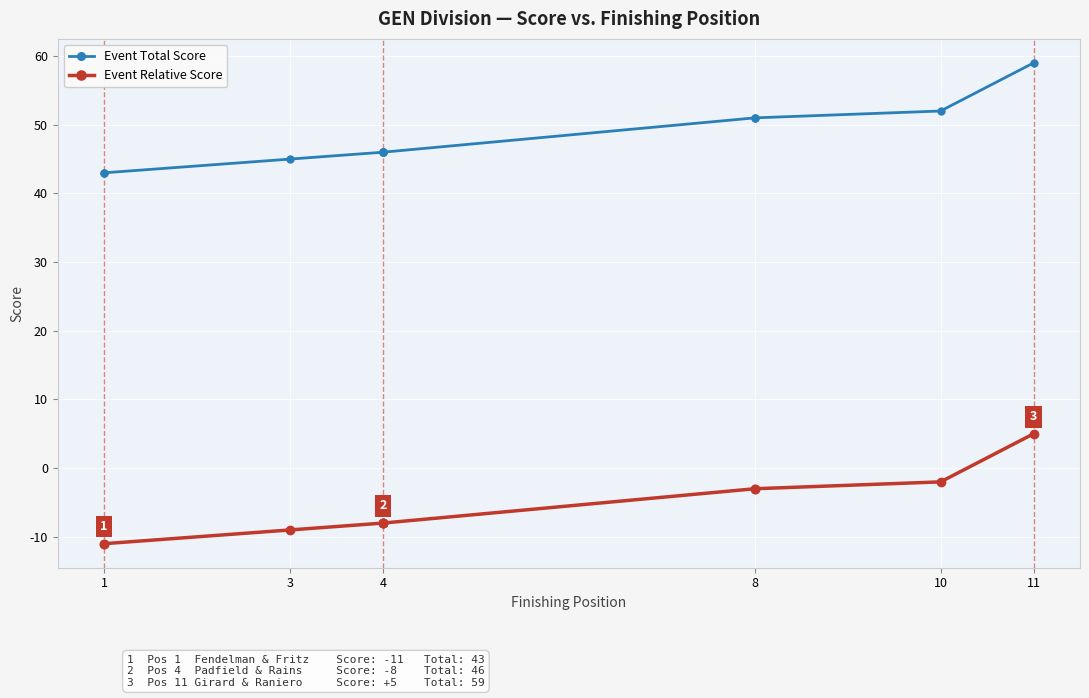

The Event Total Score series shows 30 at 1. True or false?

False